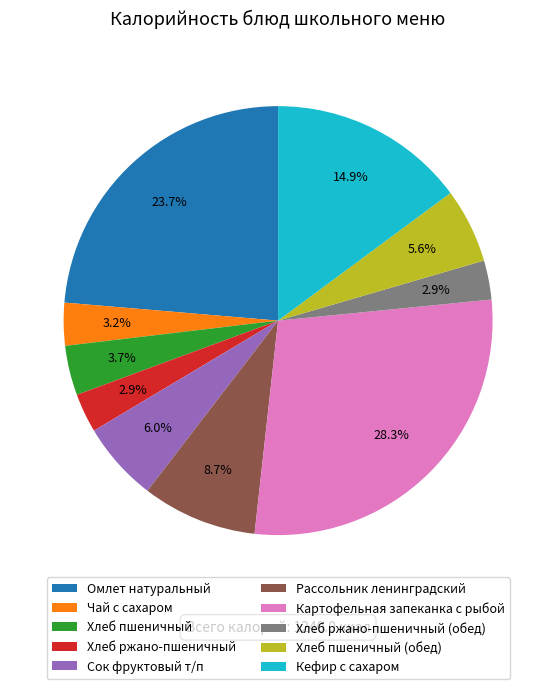

The Картофельная запеканка с рыбой slice represents 35% of the pie. True or false?

False